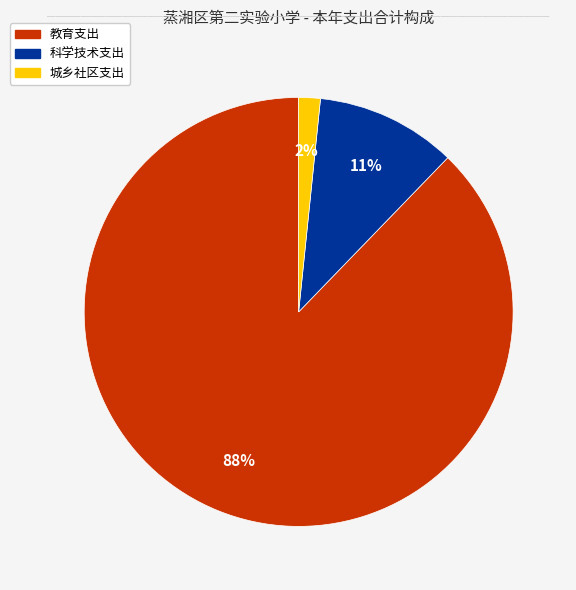

To the nearest percent, what is the average slice percentage?

33%